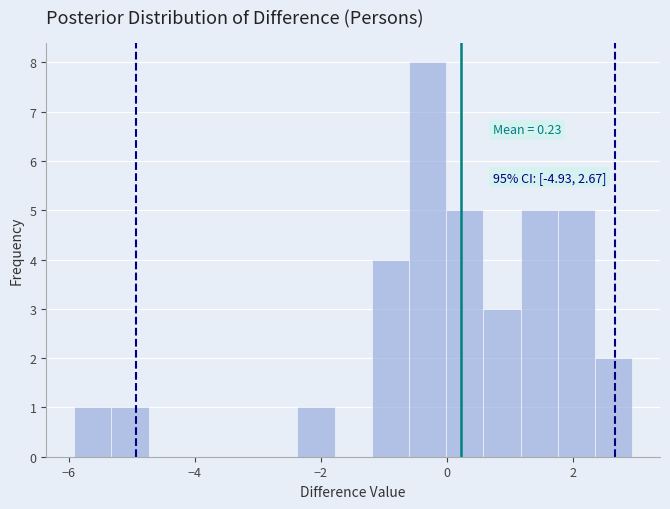

Around what value on the x-axis is the tallest bar? Give the approximate position of its centre, as read against the axis.

-0.4